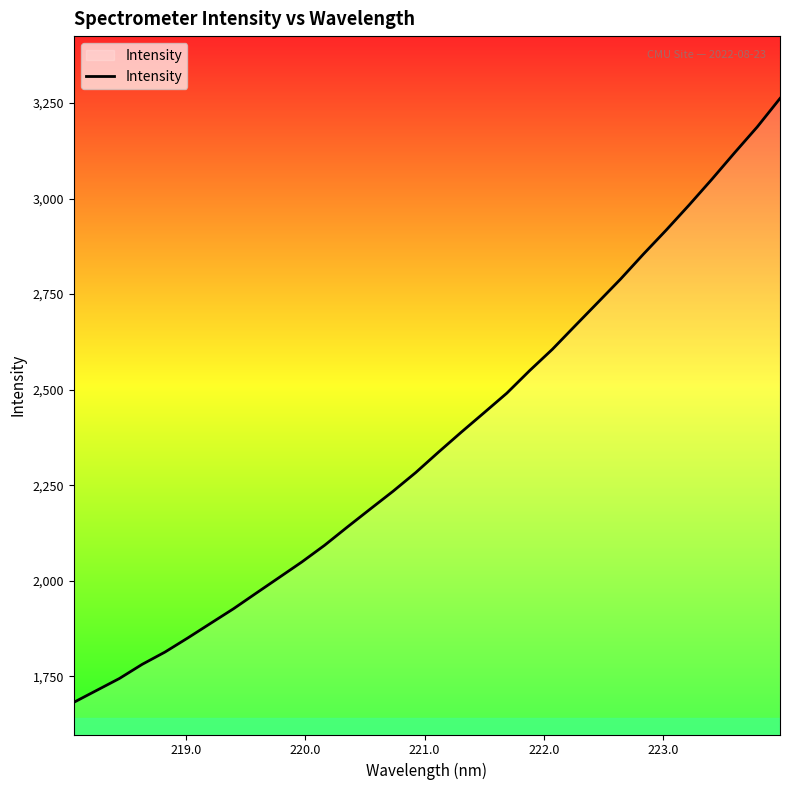

True or false: the data has more than 1 interior local peaks.

False